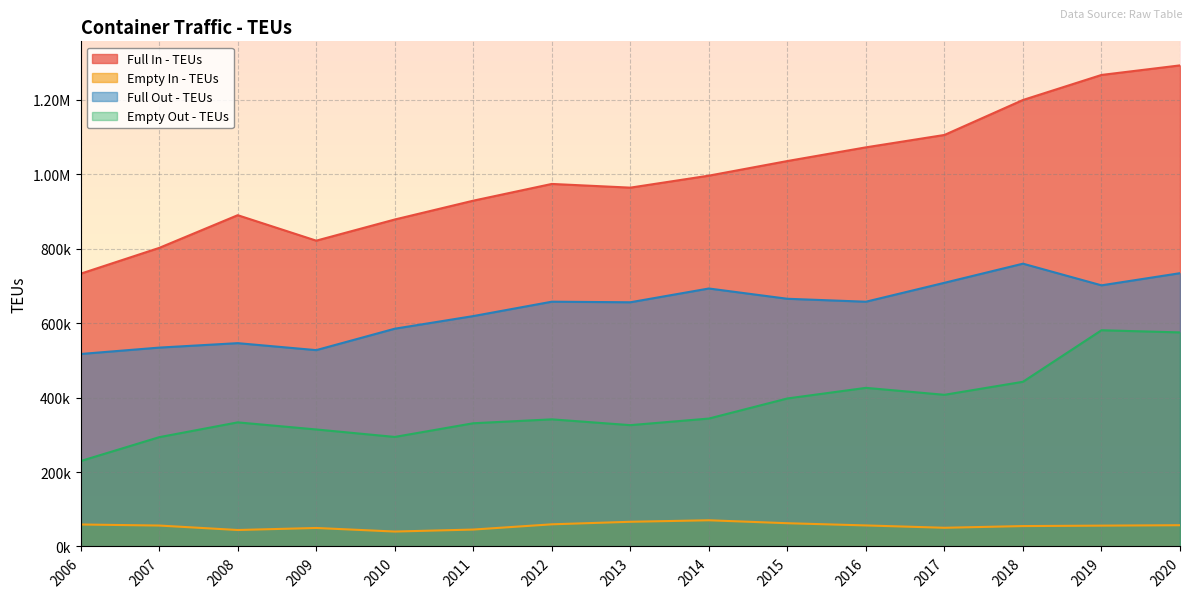

Is it true that Empty Out - TEUs equals 426204.0 at 2016?

True